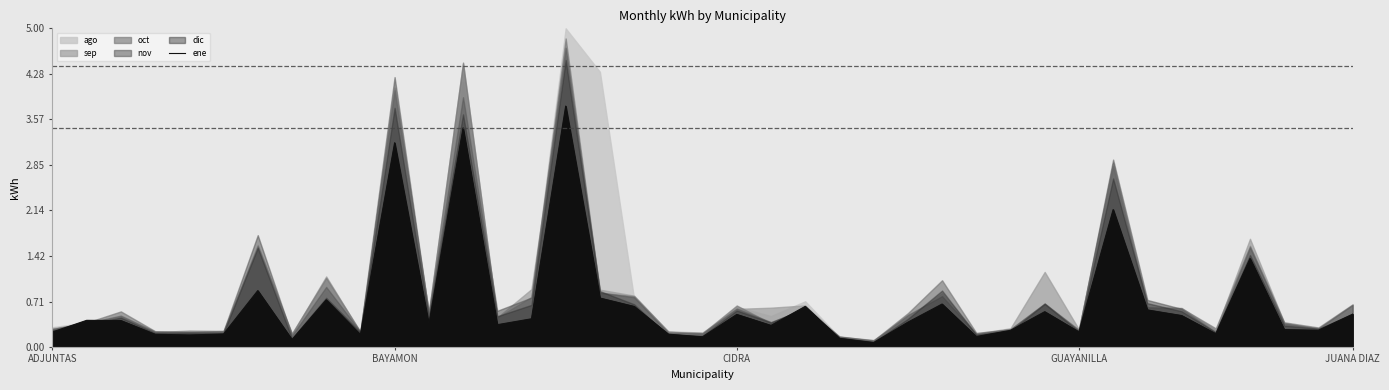

The chart shows a value of 0.9 at 17. True or false?

False